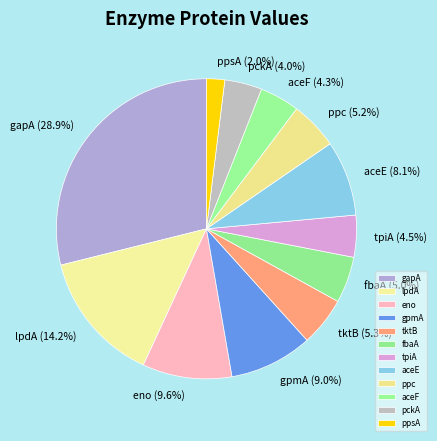

Which has a higher value, gpmA or fbaA?

gpmA